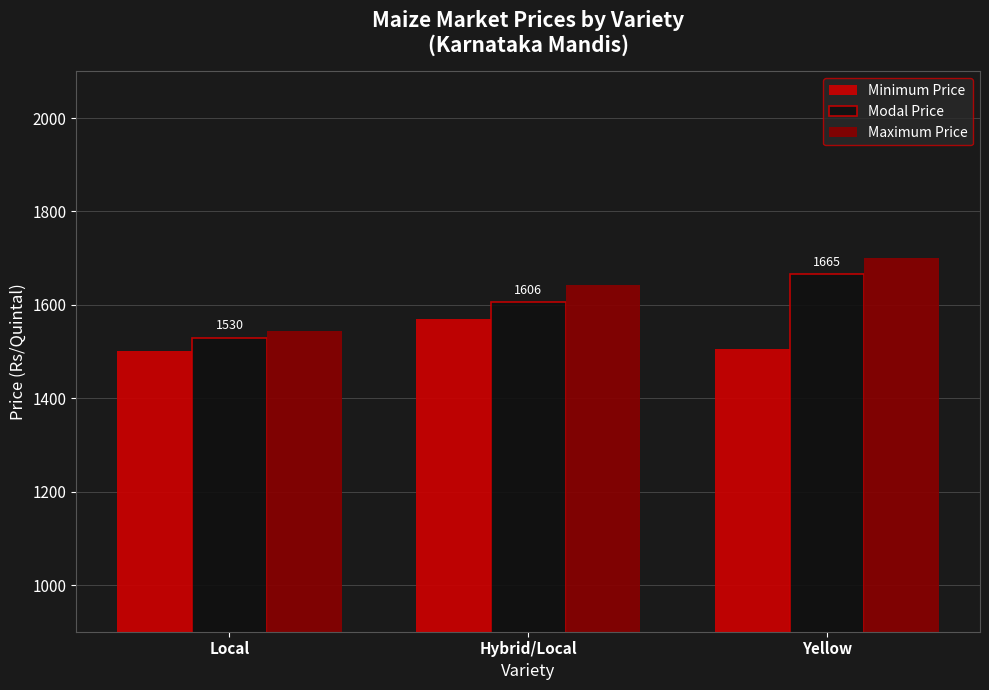

Which series has the largest total across all categories?

Maximum Price